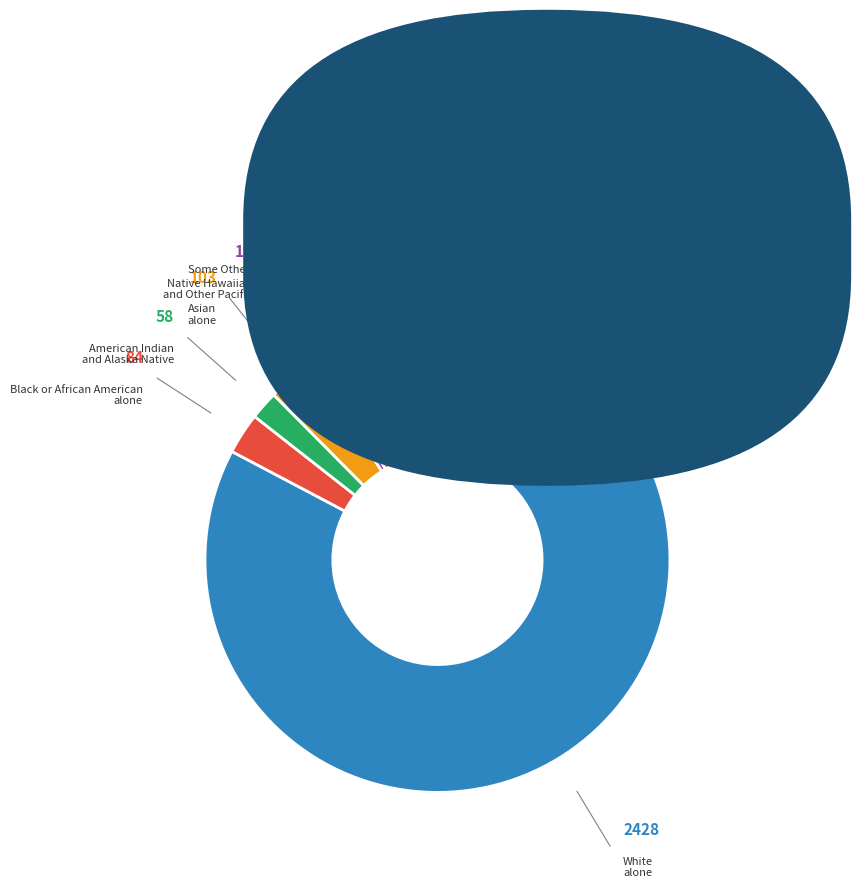

Count the number of slices in the pie.

7